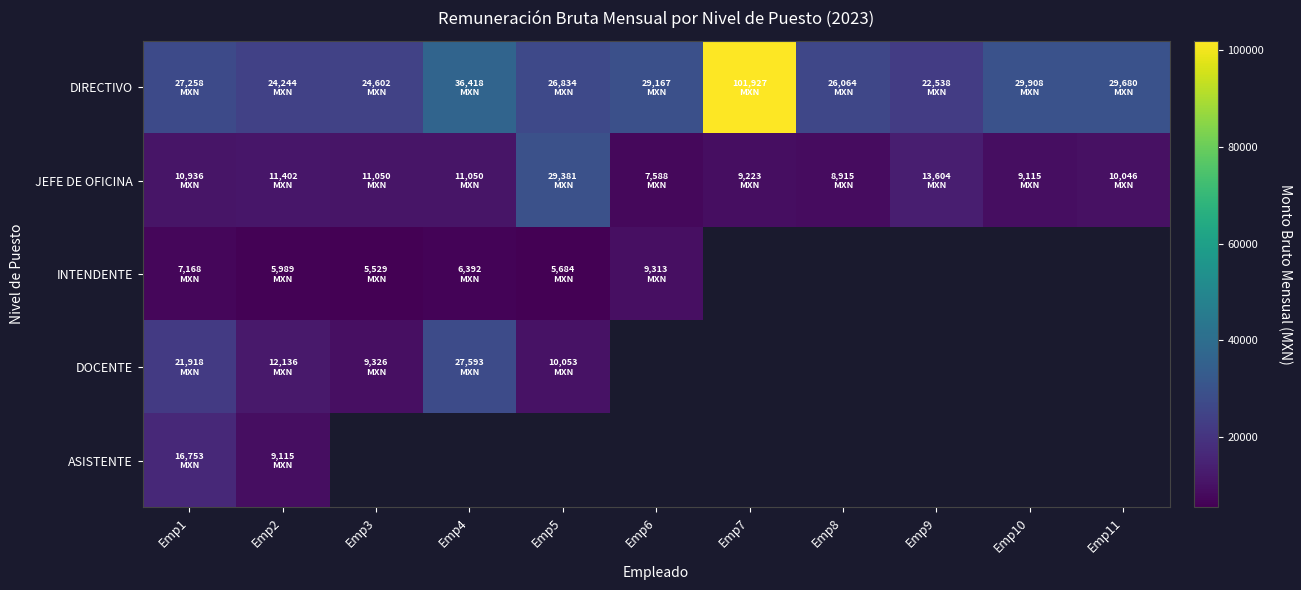

Between Emp5 and Emp11, which series saw the biggest shift?

JEFE DE OFICINA